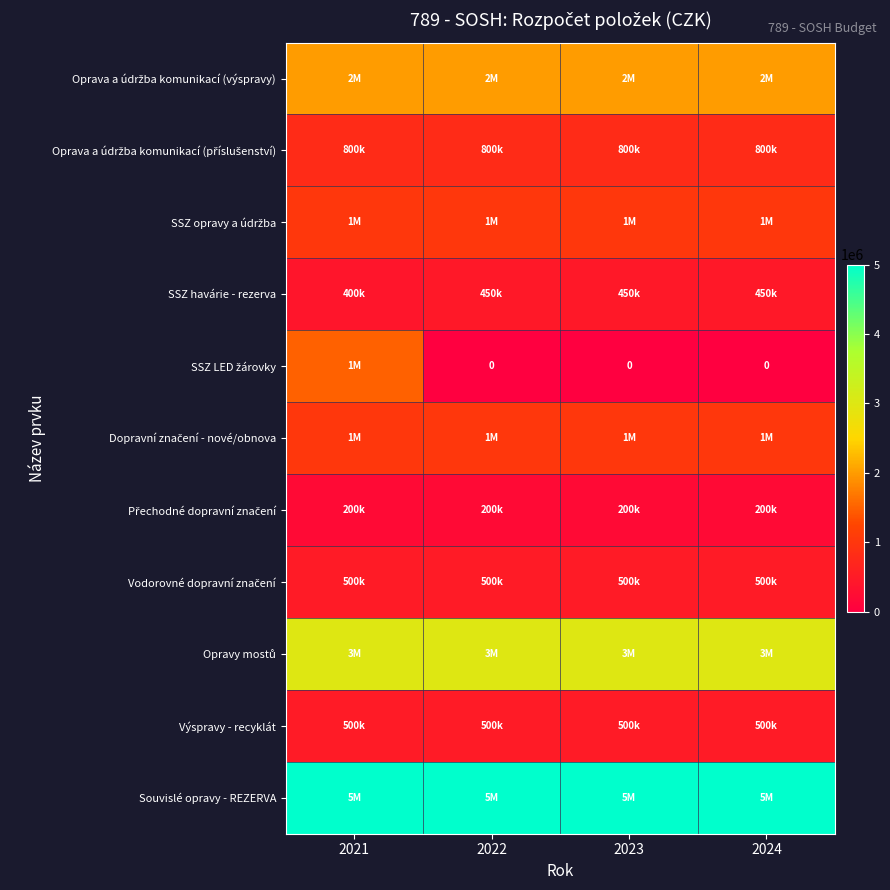

At which category is the sum across all series the highest?

2021